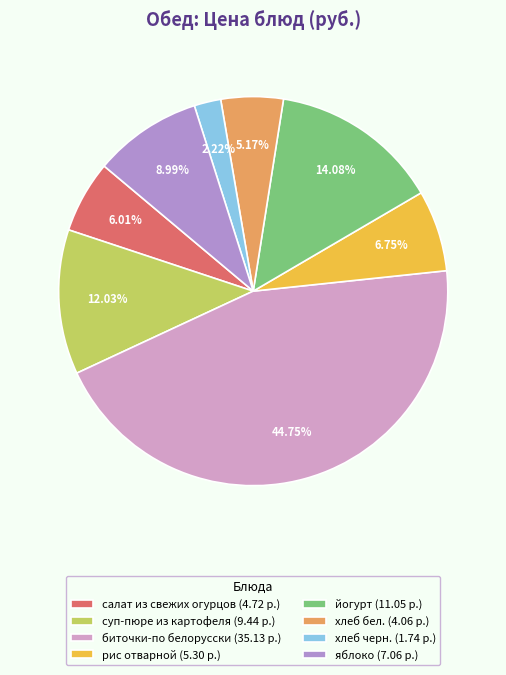

Which has a higher value, салат из свежих огурцов or биточки-по белорусски?

биточки-по белорусски